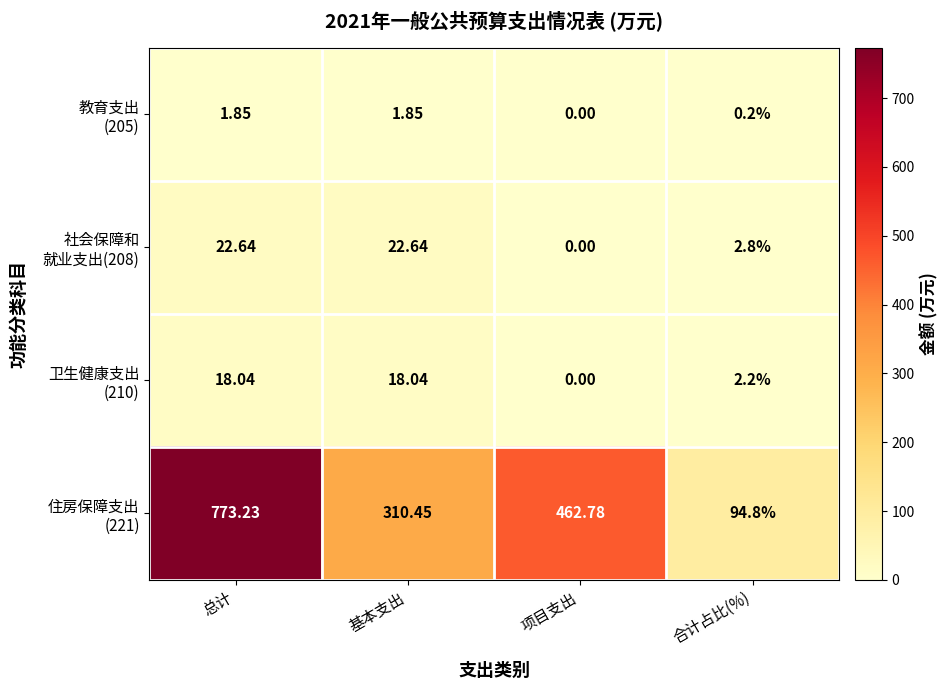

How many data points does each series have?

4